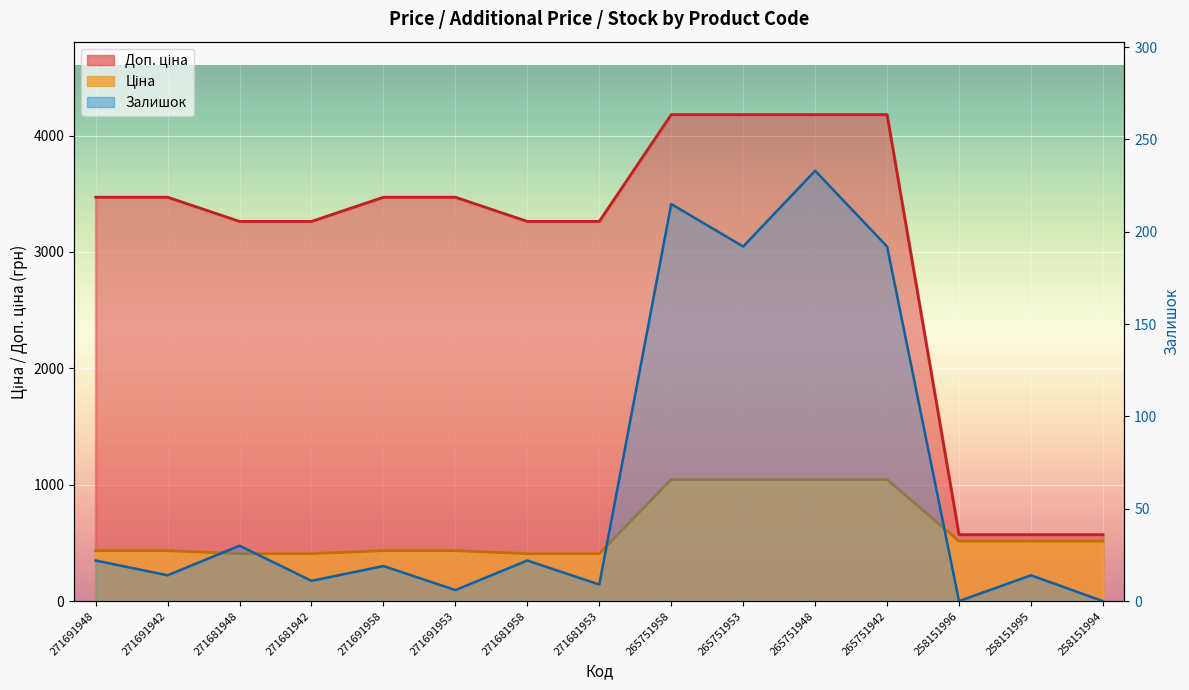

Rank the categories by Доп. ціна value from lowest to highest.

258151996, 258151995, 258151994, 271681948, 271681942, 271681958, 271681953, 271691948, 271691942, 271691958, 271691953, 265751958, 265751953, 265751948, 265751942